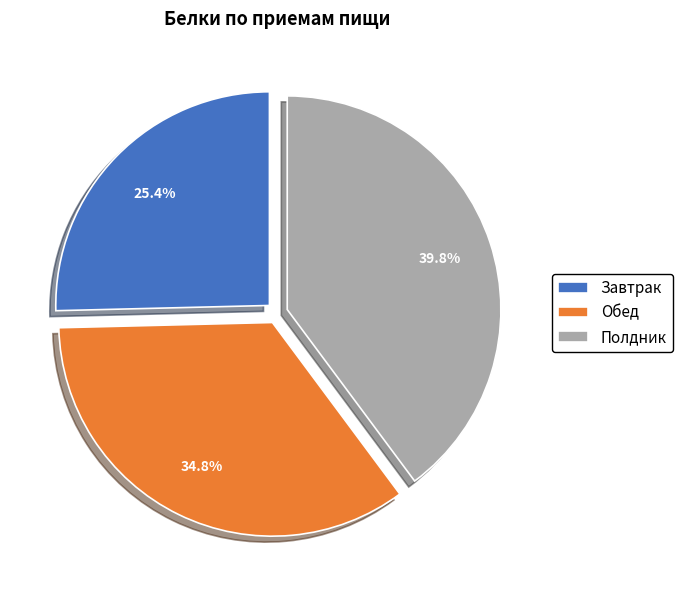

How many slices are in this pie chart?

3